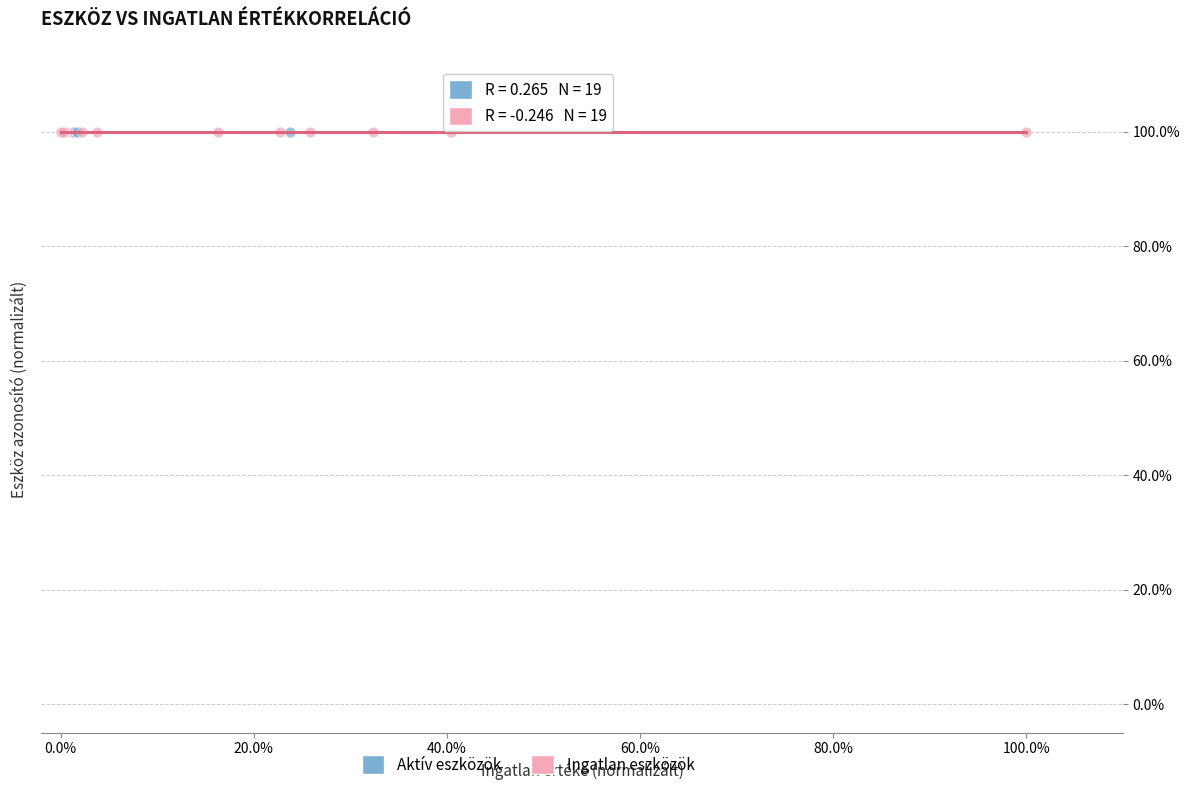

What are all the series names shown in the legend?

Aktív eszközök, Ingatlan eszközök